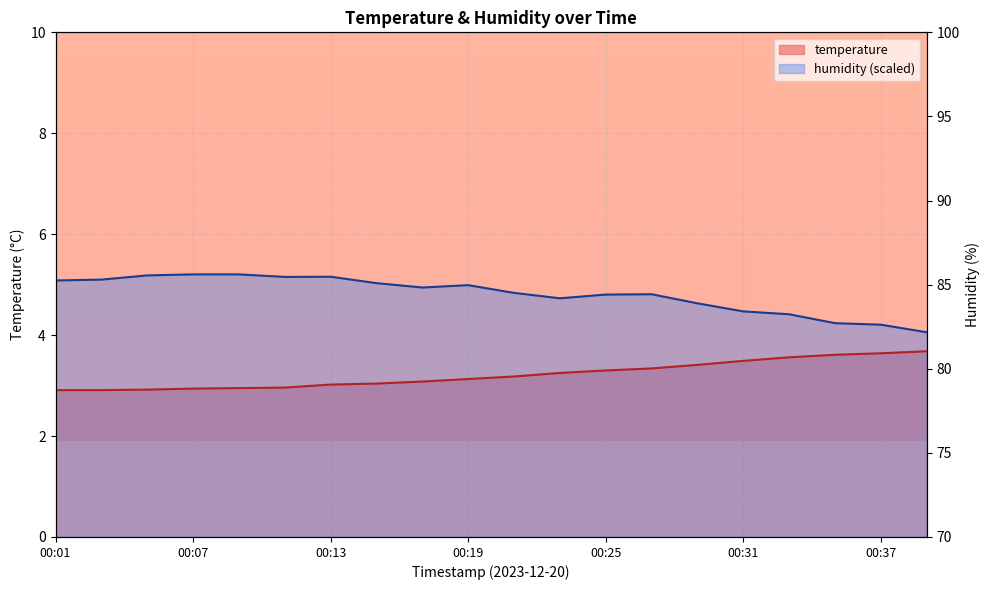

Reading right to left, transcribe all the data shown in this chart.

temperature: 00:39=3.7	00:37=3.6	00:35=3.6	00:33=3.6	00:31=3.5	00:29=3.4	00:27=3.3	00:25=3.3	00:23=3.2	00:21=3.2	00:19=3.1	00:17=3.1	00:15=3.0	00:13=3.0	00:11=3.0	00:09=3.0	00:07=2.9	00:05=2.9	00:03=2.9	00:01=2.9
humidity: 00:39=4.1	00:37=4.2	00:35=4.2	00:33=4.4	00:31=4.5	00:29=4.6	00:27=4.8	00:25=4.8	00:23=4.7	00:21=4.8	00:19=5.0	00:17=4.9	00:15=5.0	00:13=5.2	00:11=5.2	00:09=5.2	00:07=5.2	00:05=5.2	00:03=5.1	00:01=5.1